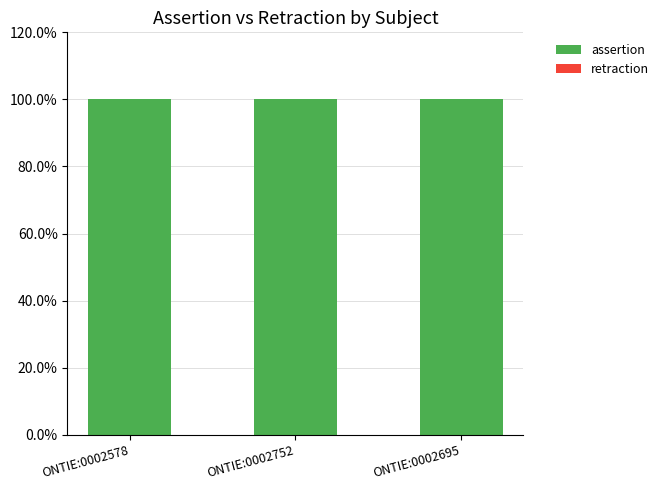

Which has a higher value, ONTIE:0002578 or ONTIE:0002695?

ONTIE:0002578